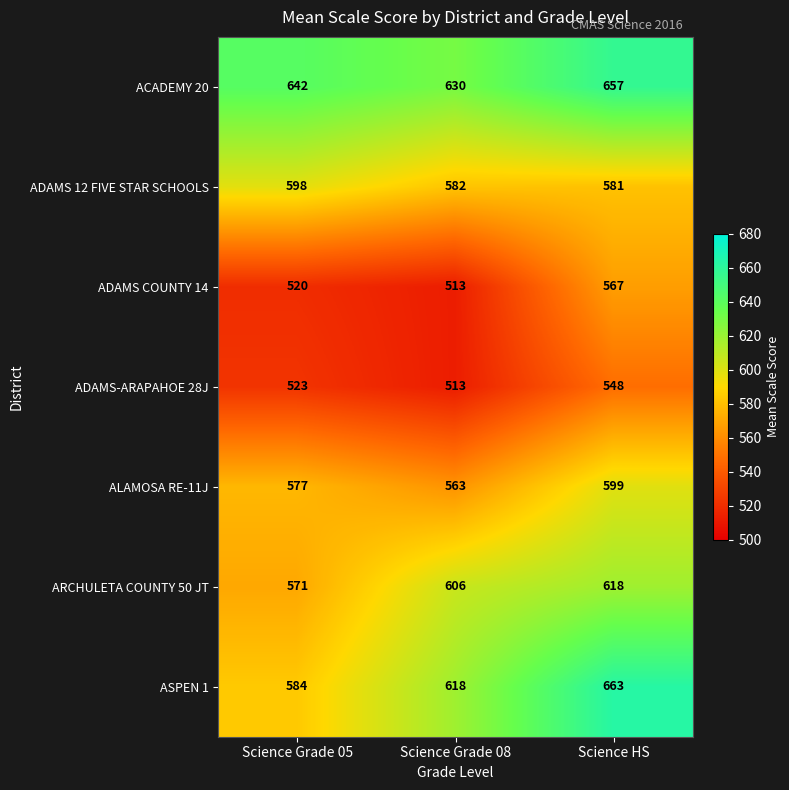

Which label corresponds to the largest value in the chart?

Science HS